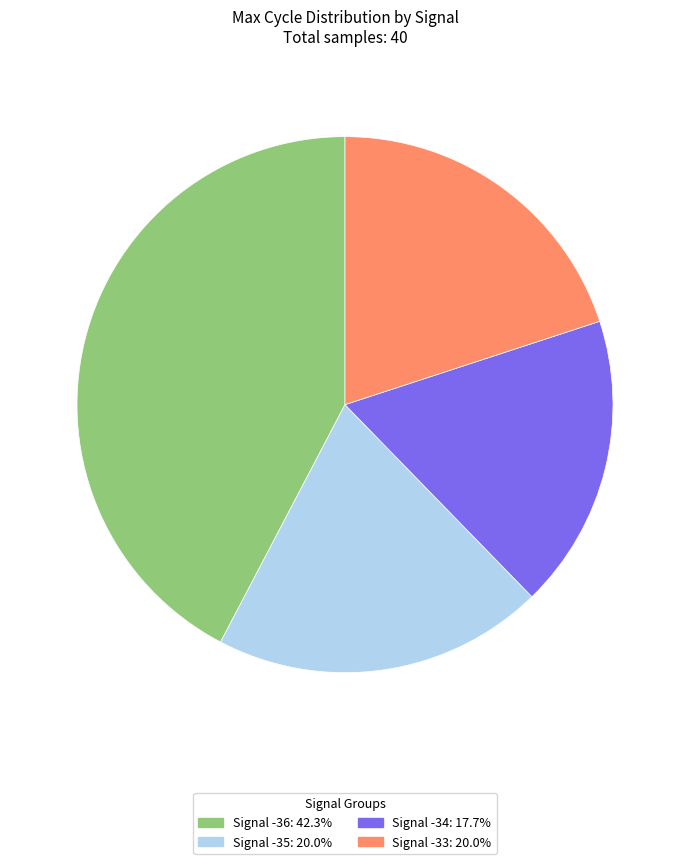

Count the number of slices in the pie.

4